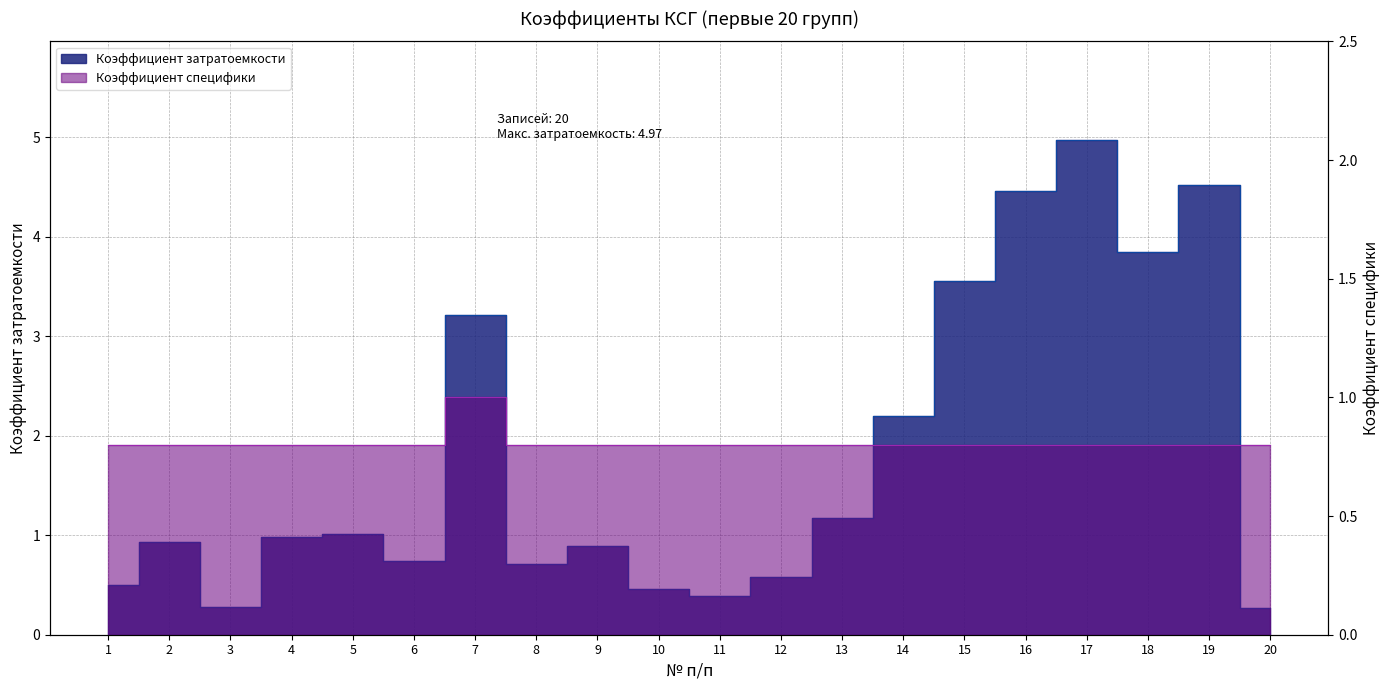

Does the chart display data point markers on the line(s)?

No